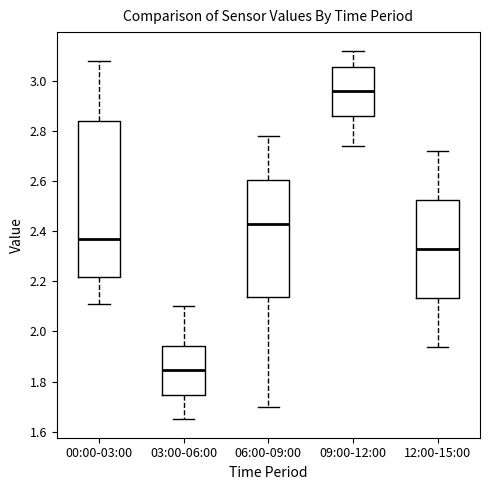

Which box is the tallest, from its lower edge to its upper edge?

00:00-03:00